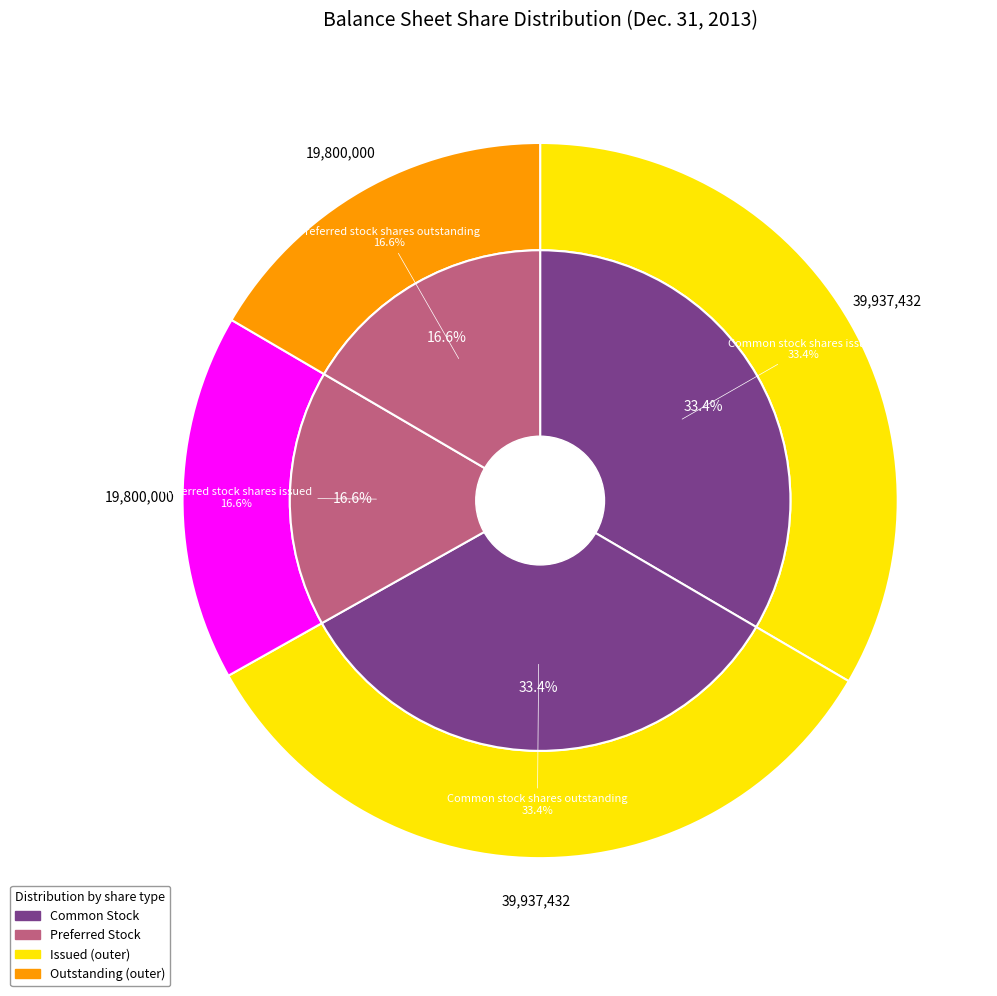

What is the largest slice in the pie chart?

Common stock shares issued